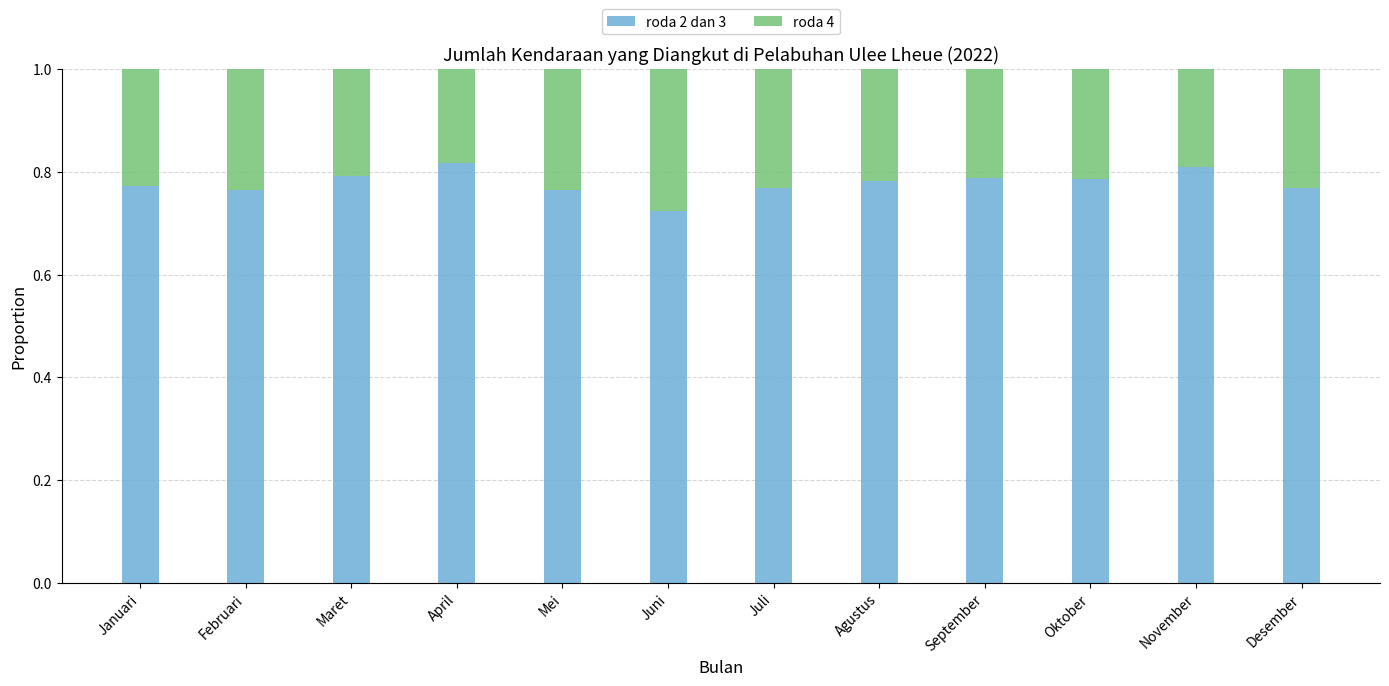

At which label does roda 2 dan 3 reach its minimum?

Juni